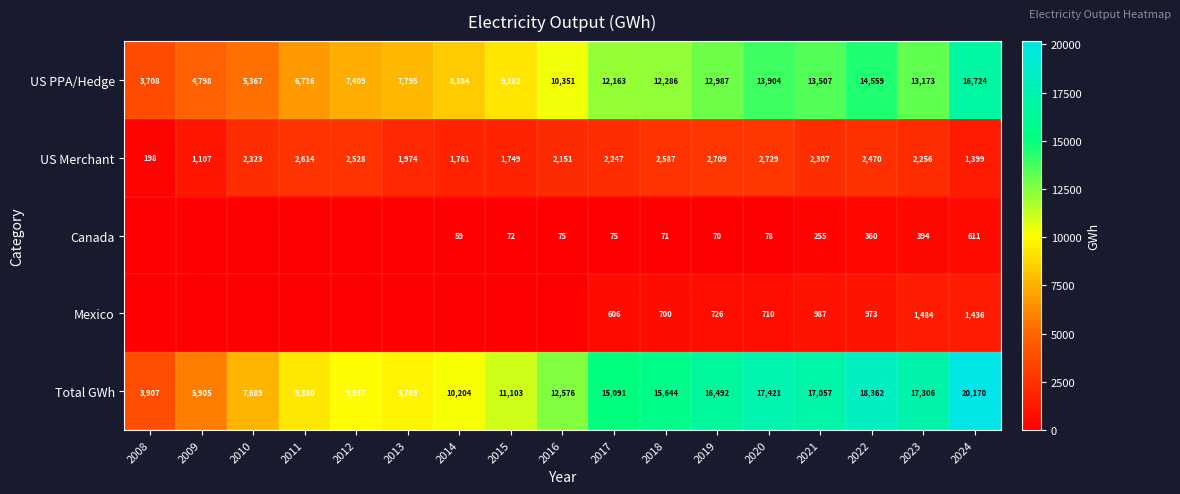

At 2017, list the series in order from largest to smallest.

Total GWh, US PPA/Hedge, US Merchant, Mexico, Canada